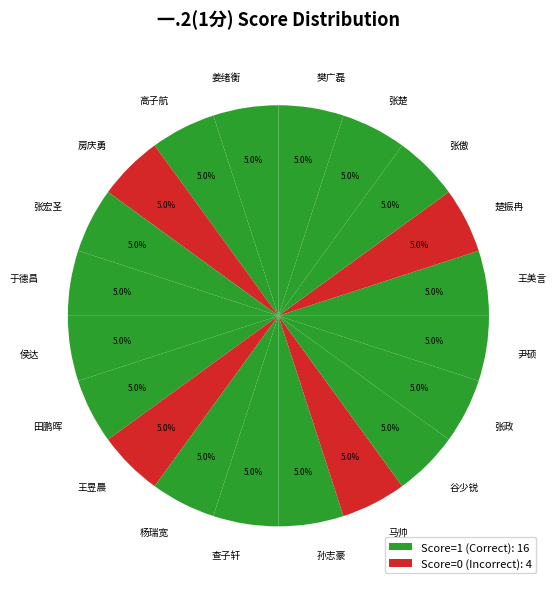

Is there a majority slice in this chart?

No